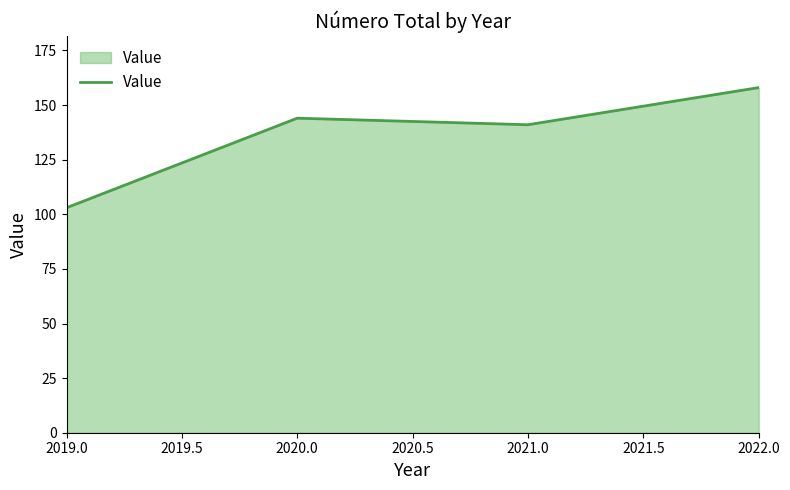

What is the sum of all values?

546